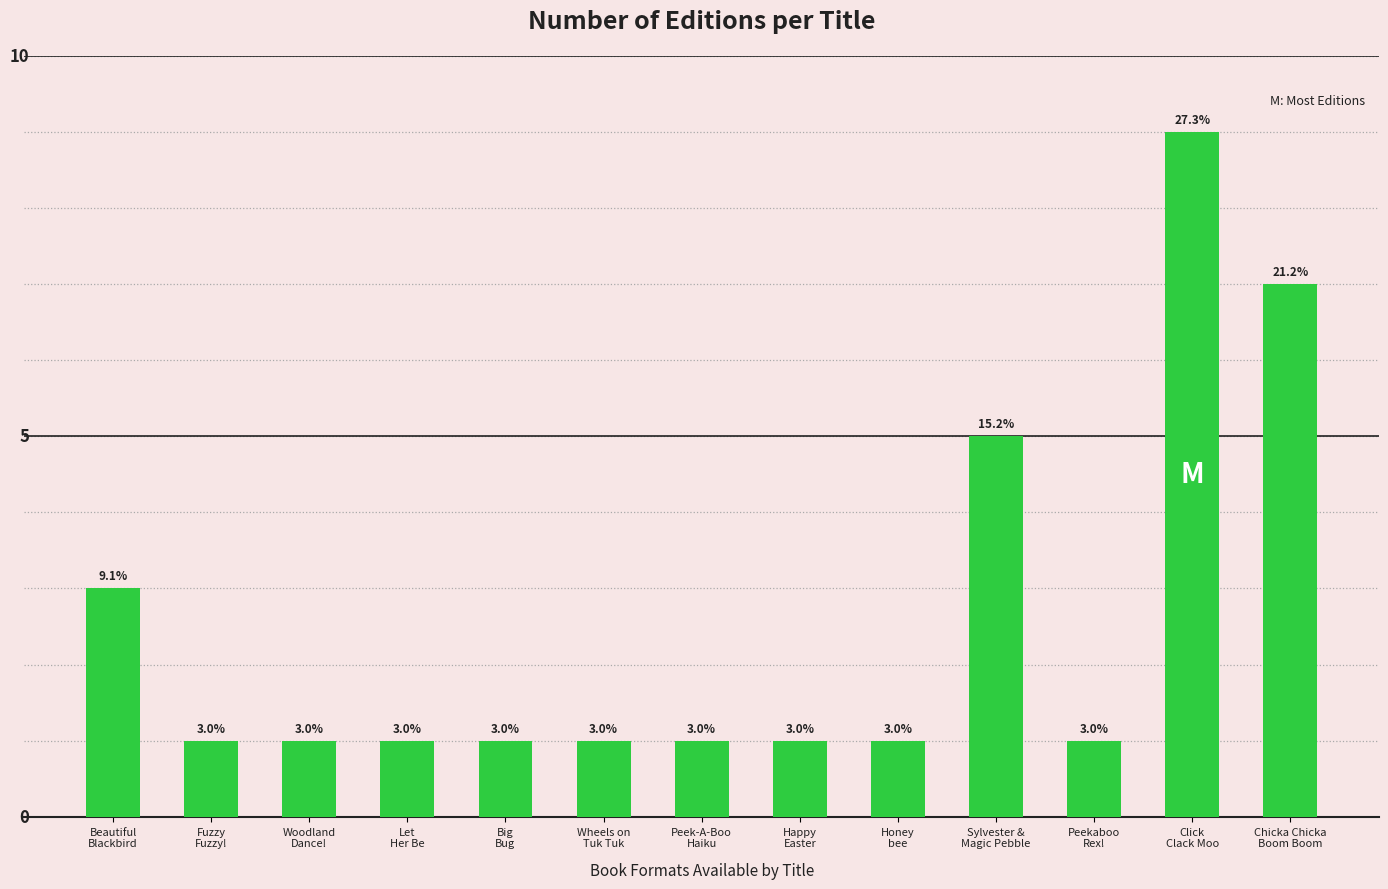

Are the bars horizontal?

No